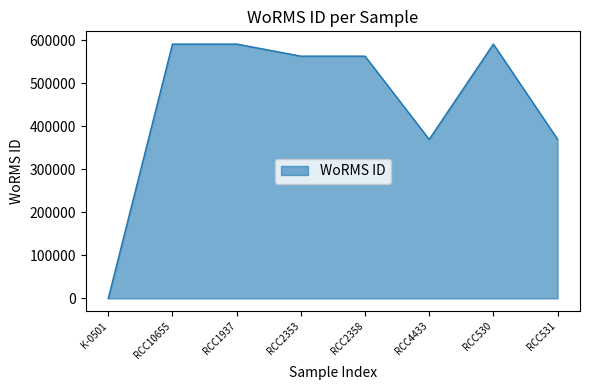

Where is the data nearest to the value 295460?

RCC4433